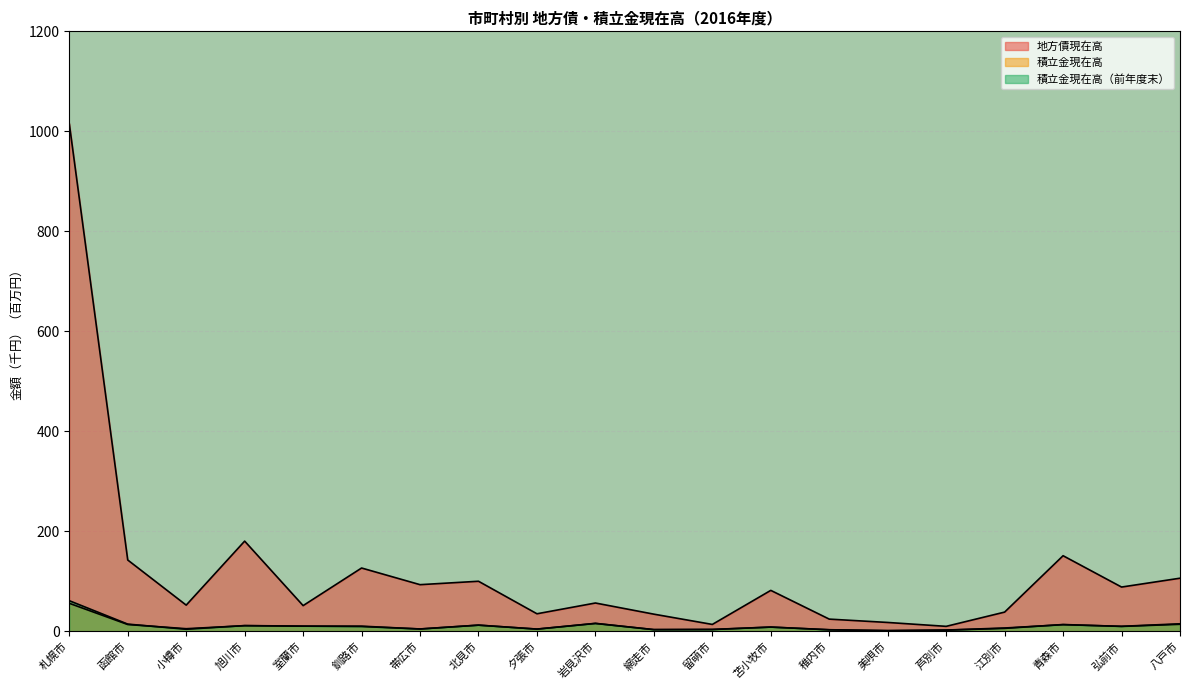

At which label is 積立金現在高（前年度末） closest to 31?

岩見沢市